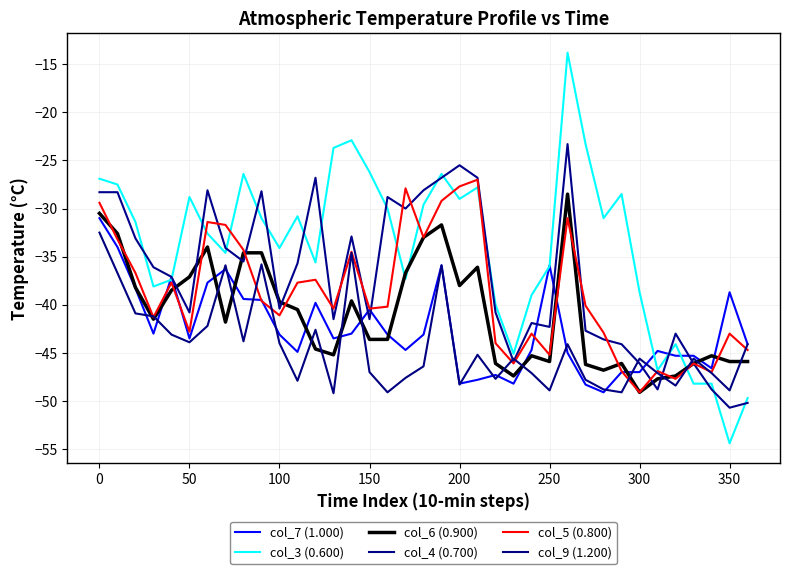

What is the value of the col_4 (0.700) point at the 11th from the left?

-40.4